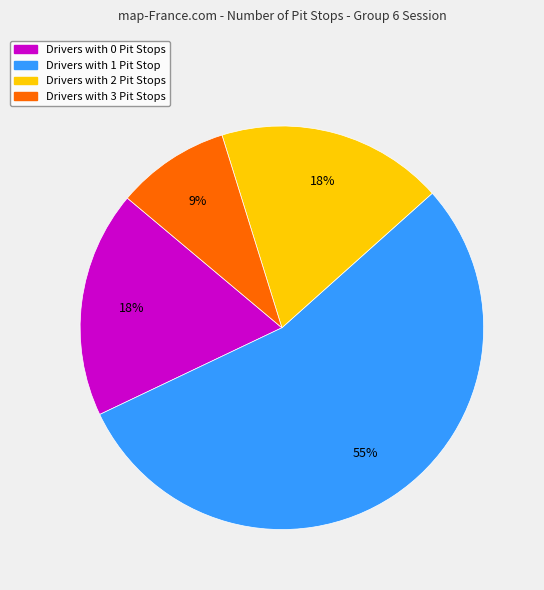

To the nearest percent, what is the average slice percentage?

25%